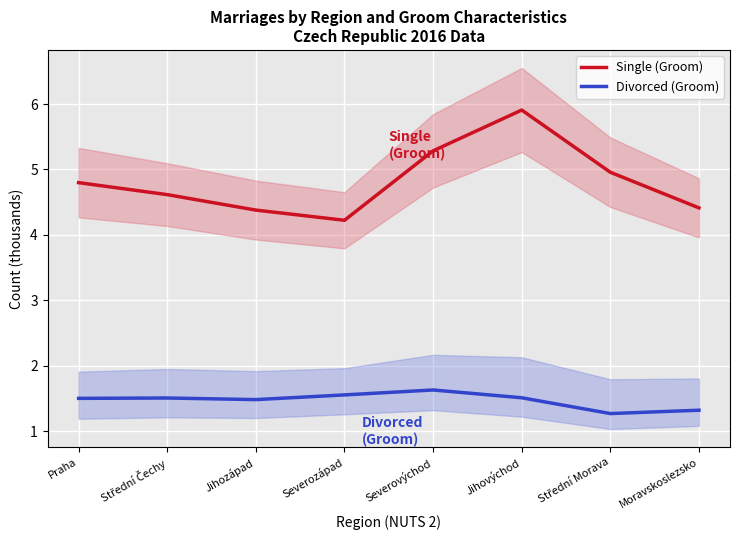

Which series changed the most between Jihozápad and Severozápad?

Single (Groom)